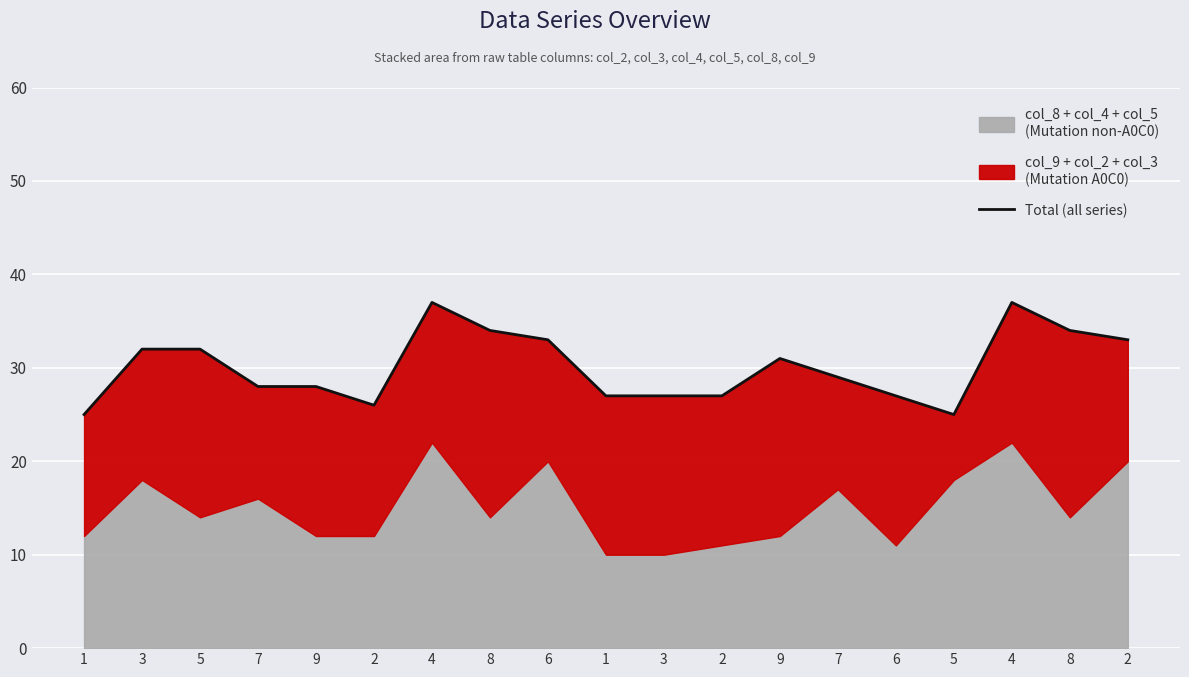

What is the label of the 10th point from the left?

1